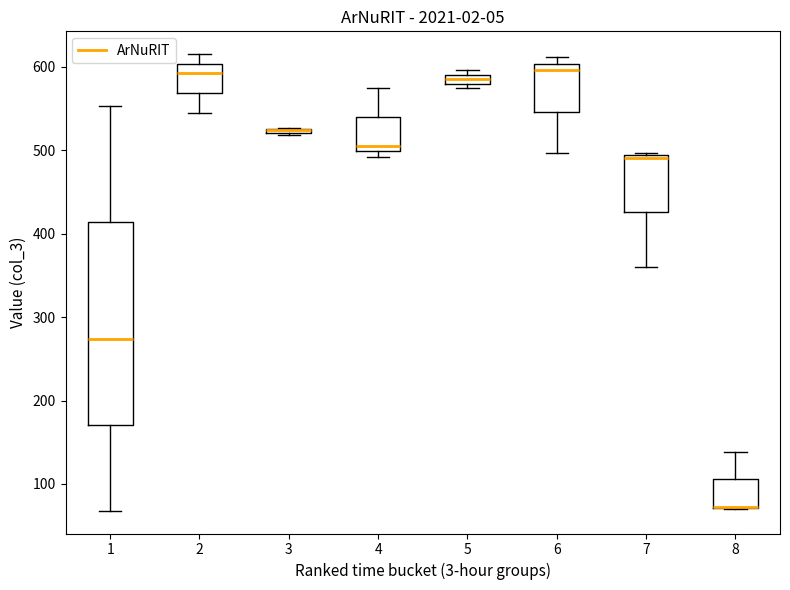

Comparing the boxes themselves (not the whiskers), which one is the tallest?

1